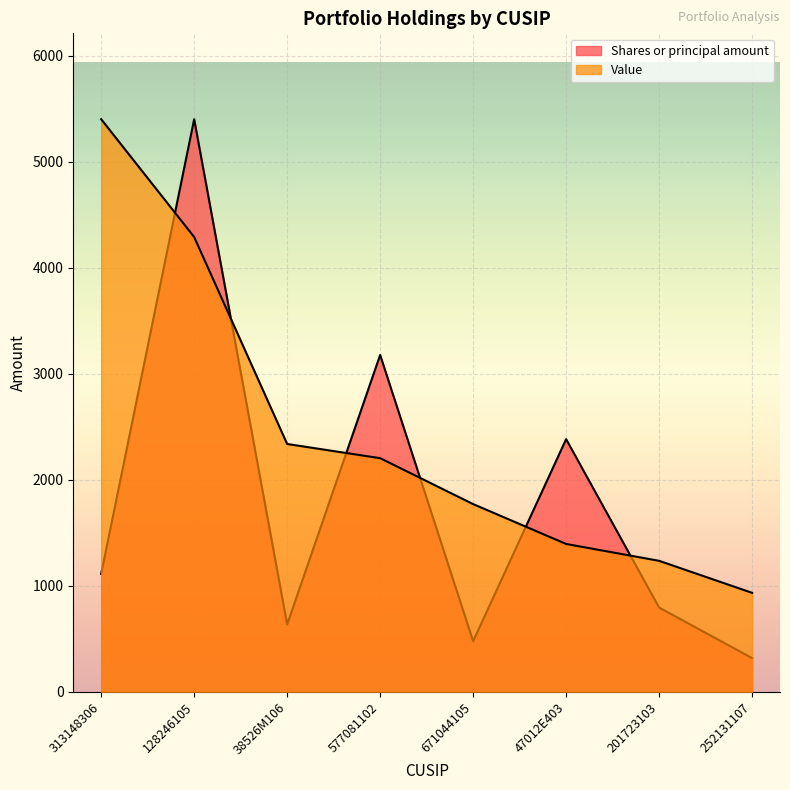

What is the difference between the maximum and minimum values in the Value series?

4467.0